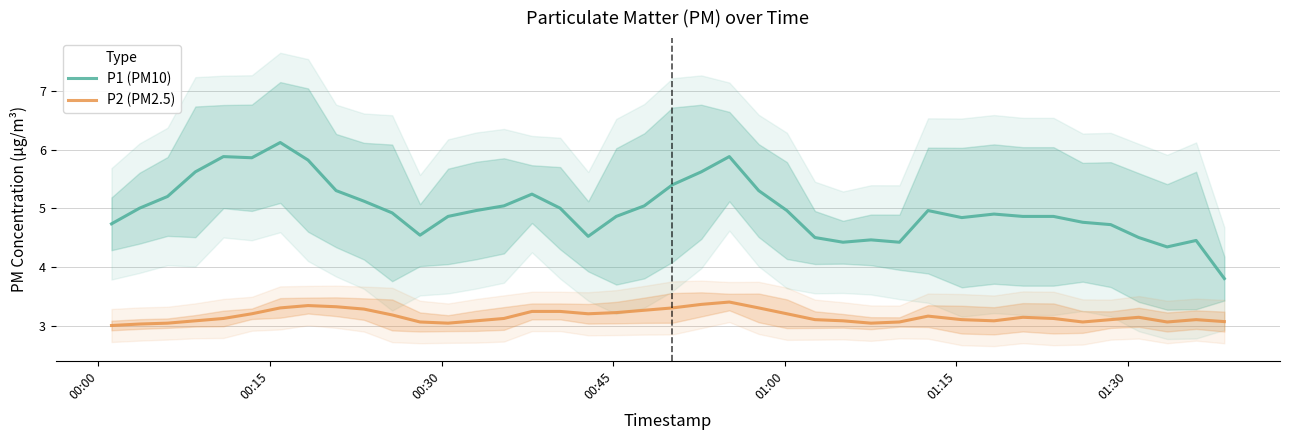

What is the highest value of the P2 (PM2.5) series?

3.4